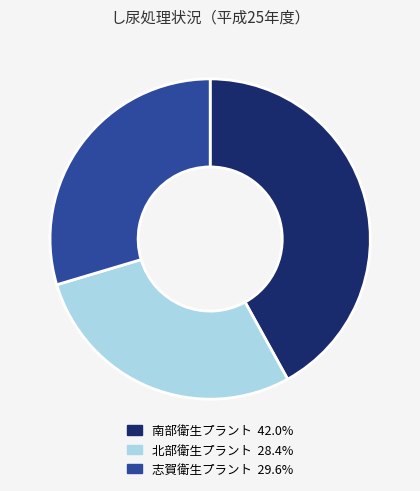

Does any single category account for the majority?

No